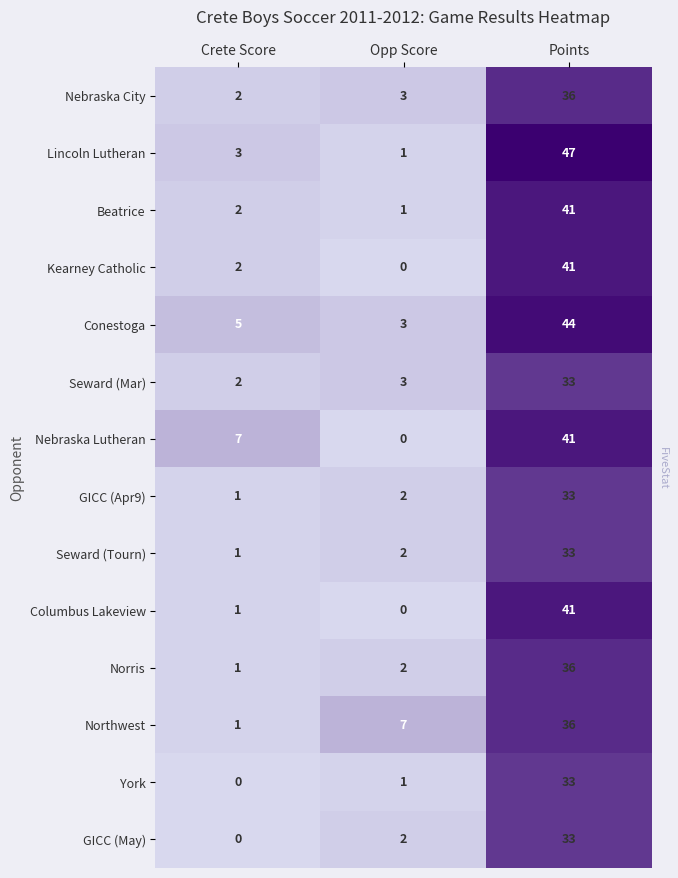

True or false: Conestoga has a value of 1 at Opp Score.

False